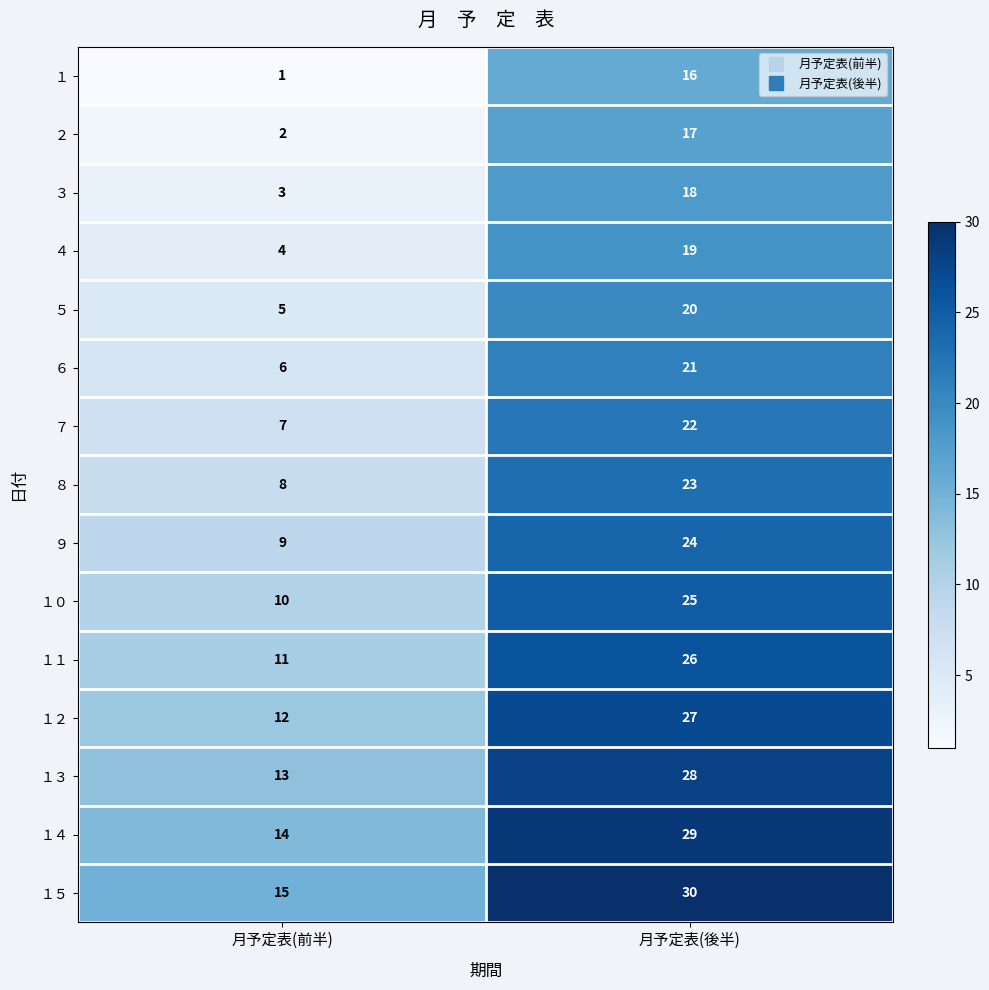

What is the greatest value displayed?

30